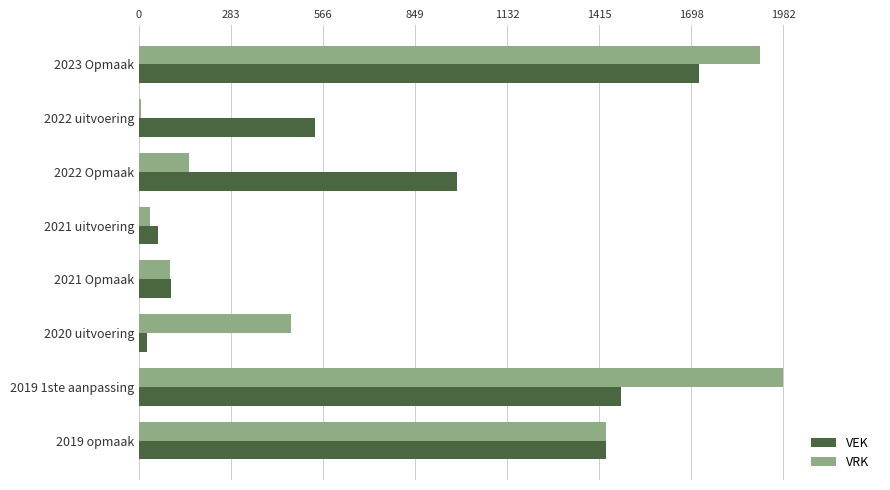

The value of VEK at 2022 Opmaak is 519. True or false?

False